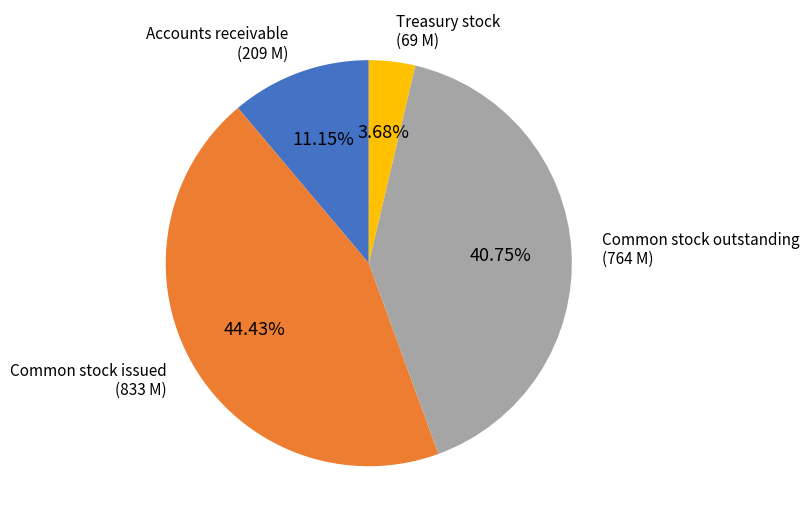

Does any single category account for the majority?

No